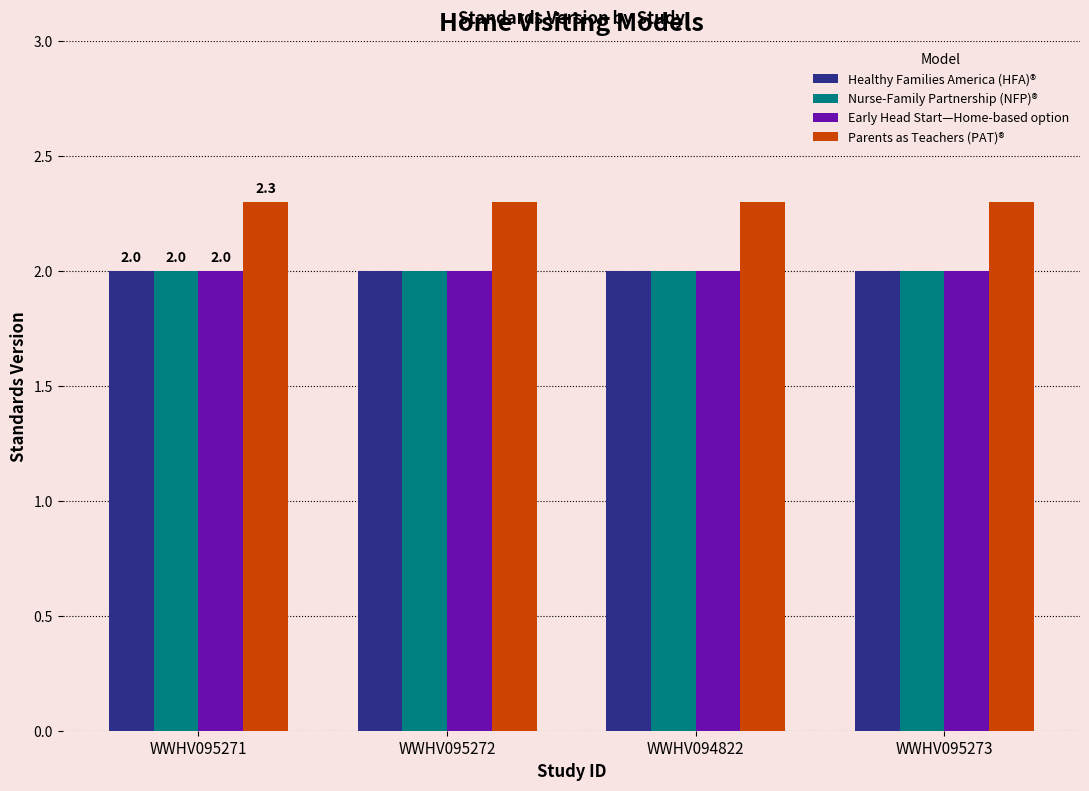

Is it true that Parents as Teachers (PAT)® equals 2.3 at WWHV095271?

True